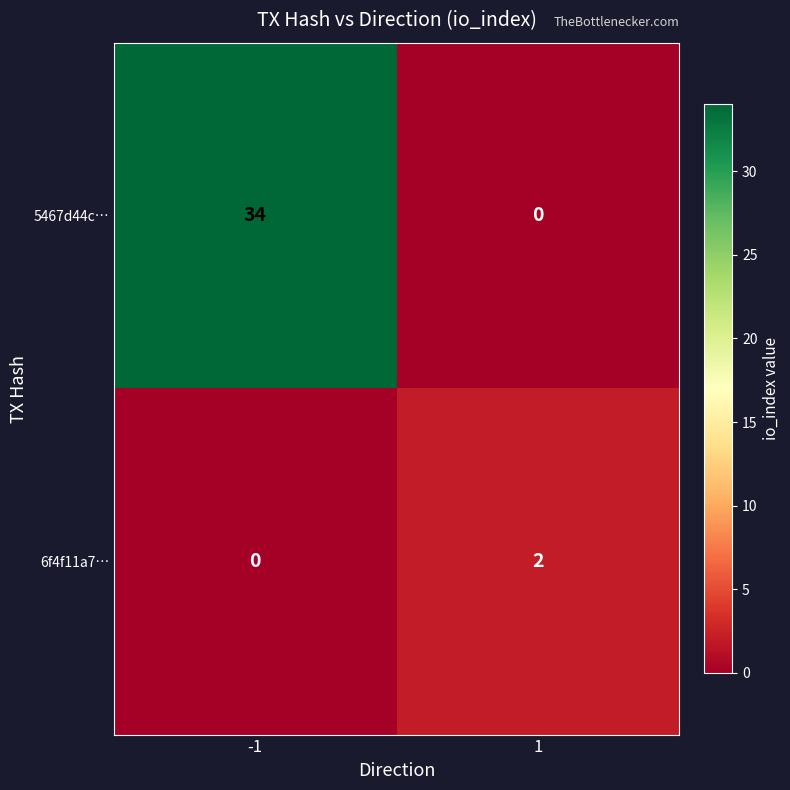

At which category is the sum across all series the highest?

-1